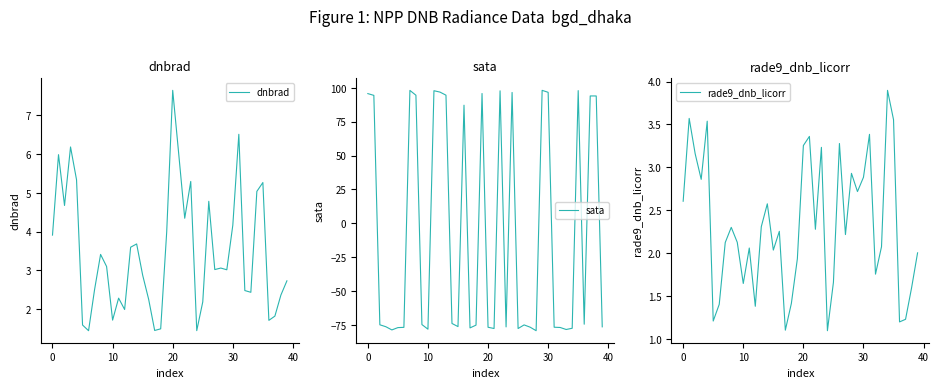

At how many categories does at least one series exceed -71?

40